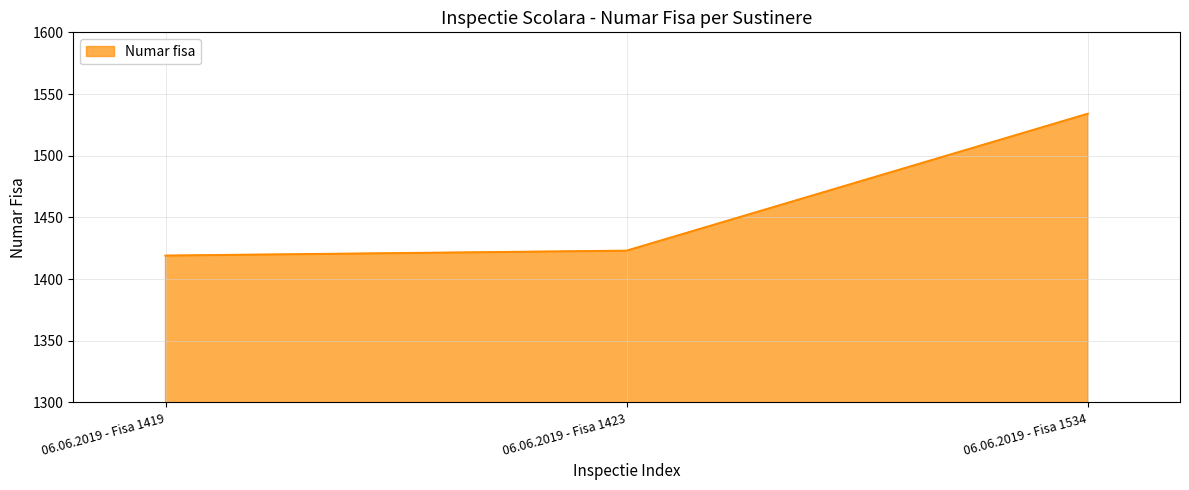

What is the change in value from 06.06.2019 - Fisa 1423 to 06.06.2019 - Fisa 1534?

+111